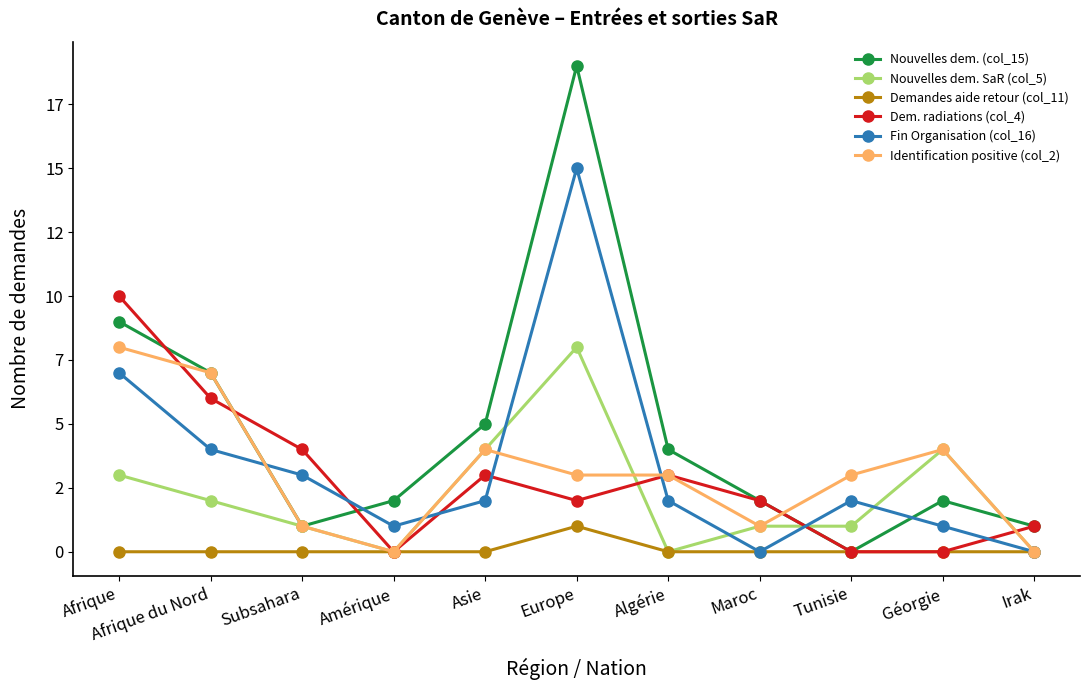

Which series changed the most between Afrique and Géorgie?

Dem. radiations (col_4)